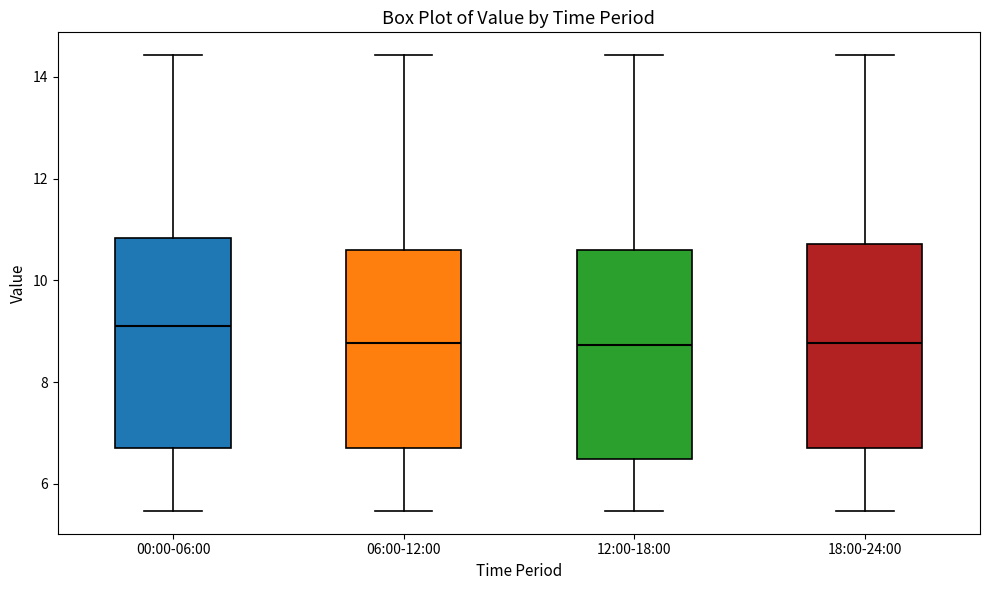

Reading left to right, read every box against the y-axis: the position of its median line, the range the box covers, and the ends of its whiskers. The values are not printed on the chart, so give them approximately, as read against the axis.

00:00-06:00: median 9.2, box 6.8 to 10.8, whiskers 5.4 to 14.4
06:00-12:00: median 8.8, box 6.8 to 10.6, whiskers 5.4 to 14.4
12:00-18:00: median 8.8, box 6.6 to 10.6, whiskers 5.4 to 14.4
18:00-24:00: median 8.8, box 6.8 to 10.8, whiskers 5.4 to 14.4